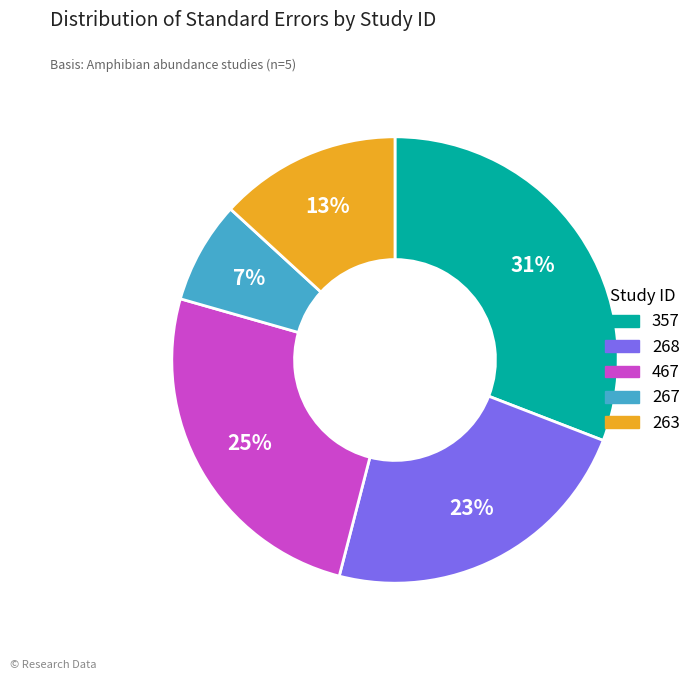

What is the smallest slice in the pie chart?

267